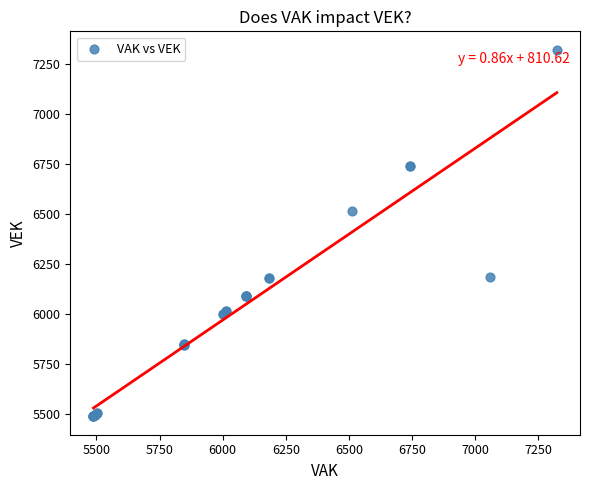

What Y value in the scatter plot is closest to 6406?

6514